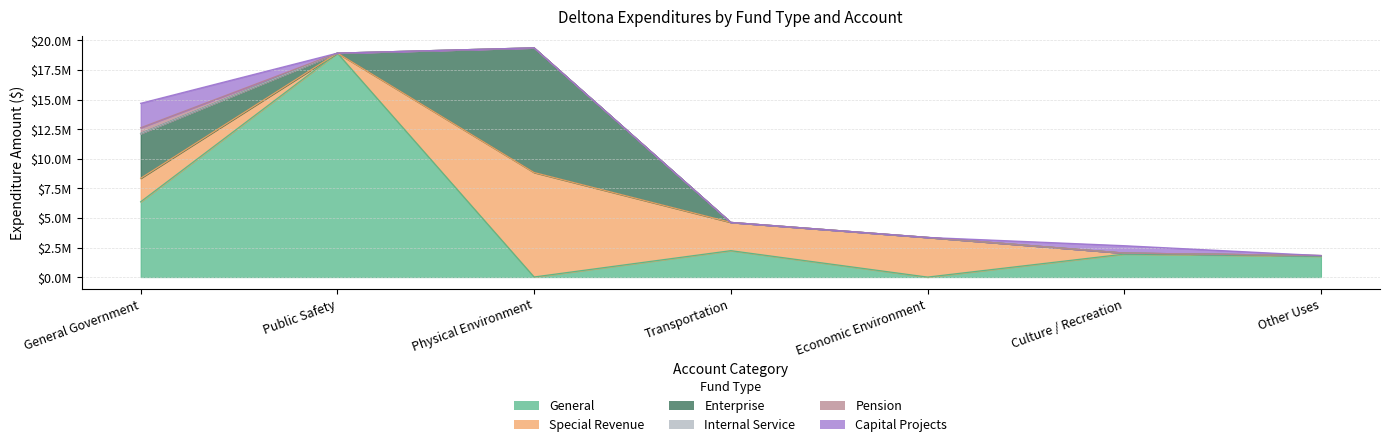

Where is General nearest to the value 9459769?

General Government